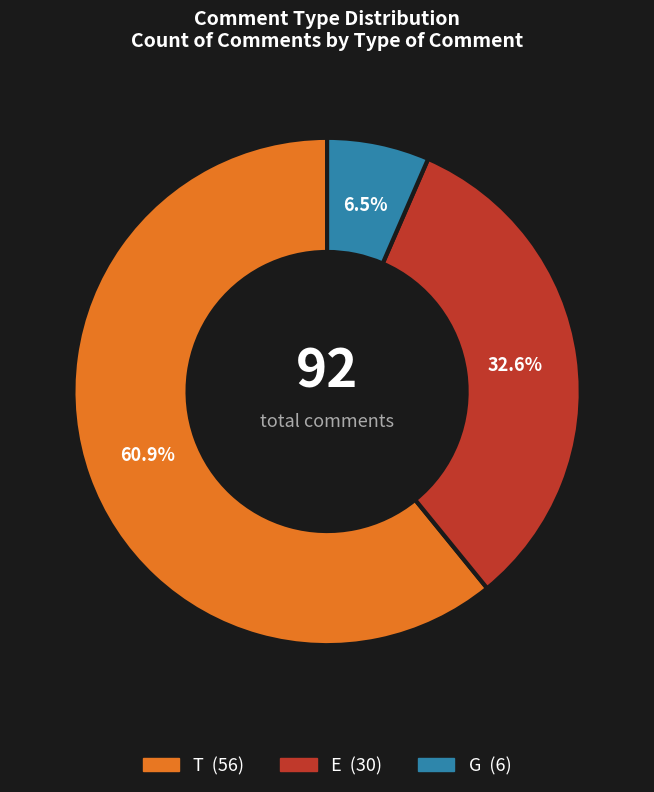

Rank the categories by value from highest to lowest.

T, E, G